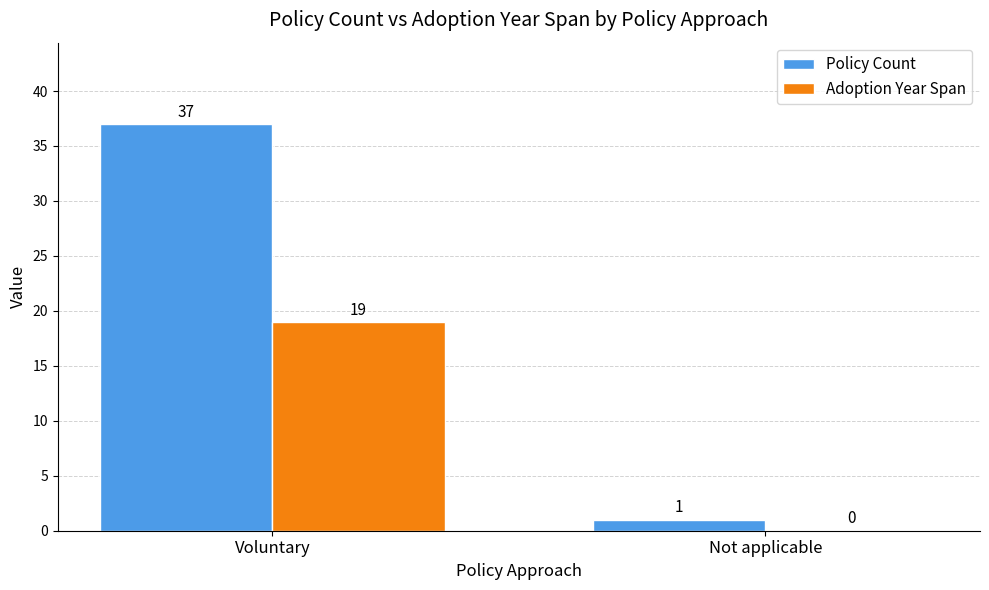

The value of Policy Count at Voluntary is 37. True or false?

True